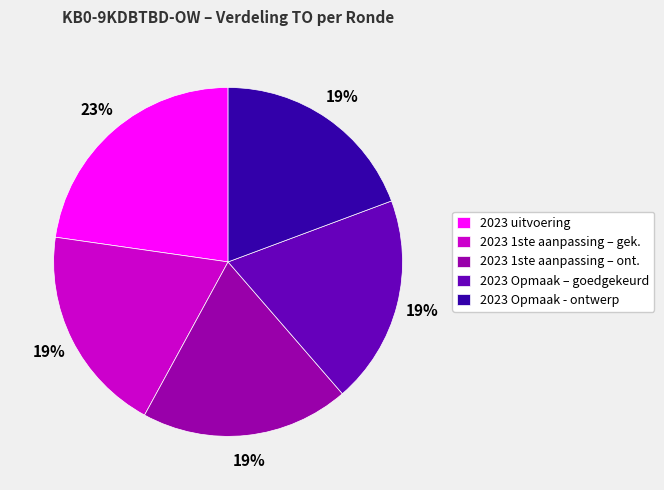

To the nearest percent, what portion does 2023 Opmaak – goedgekeurd represent?

19%